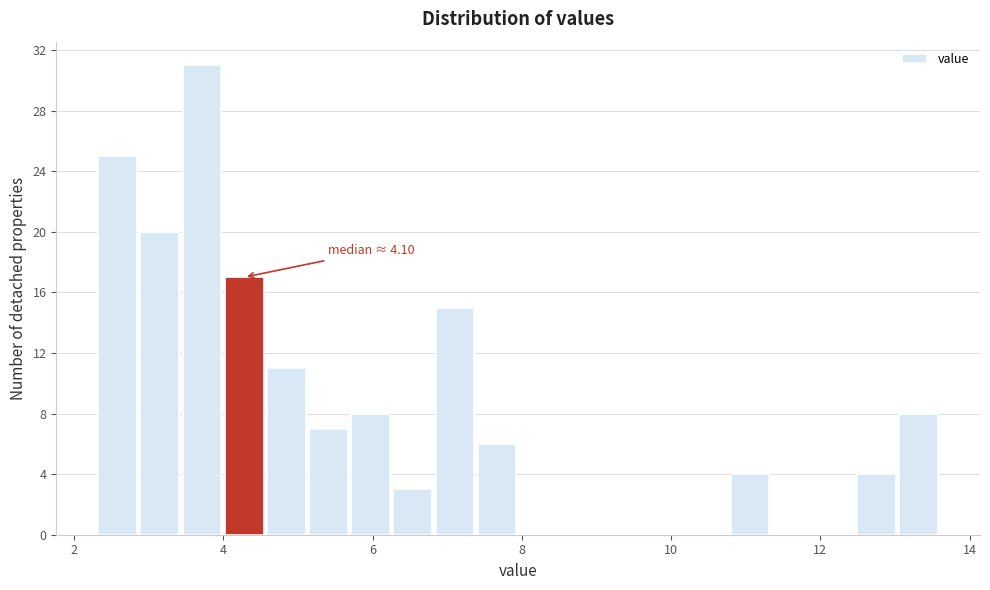

Read against the x-axis, roughly where is the centre of the tallest bar?

3.8